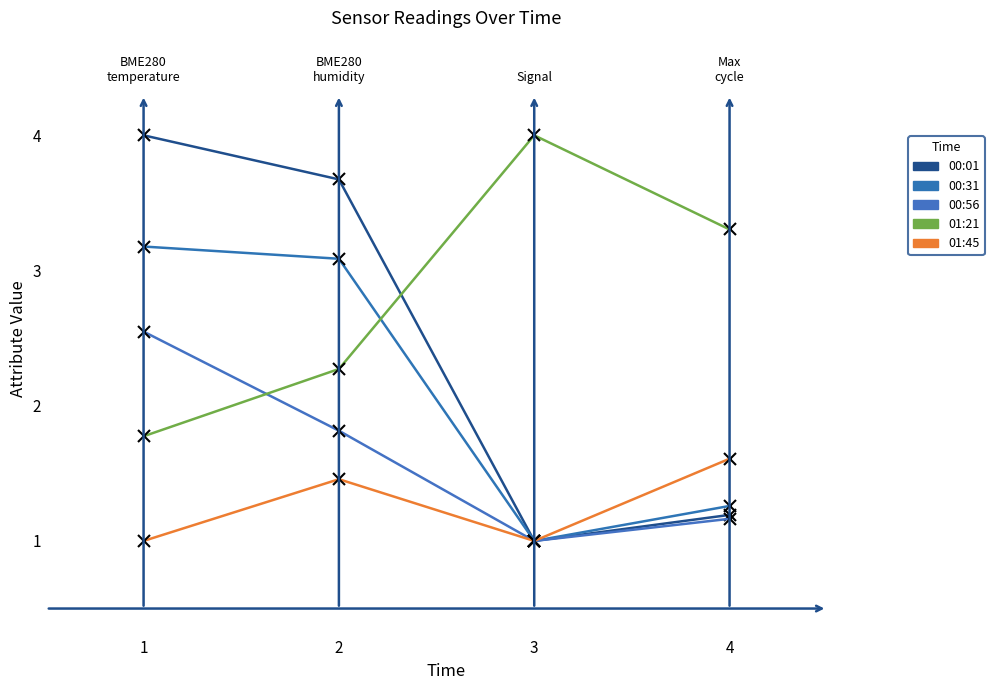

How many times do 01:21 and 00:56 cross each other?

1